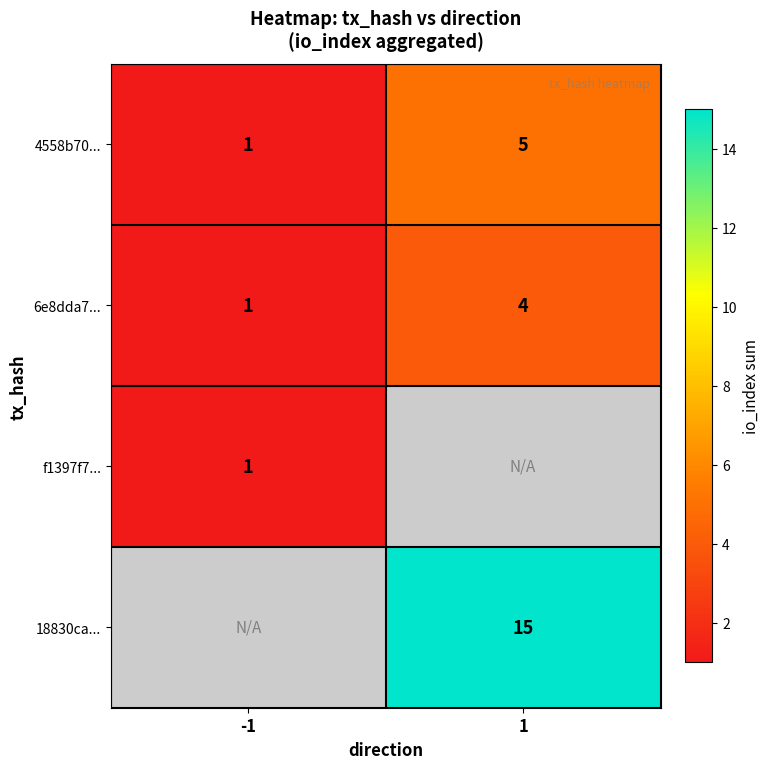

What is the sum of the 4558b70... values at -1 and 1?

6